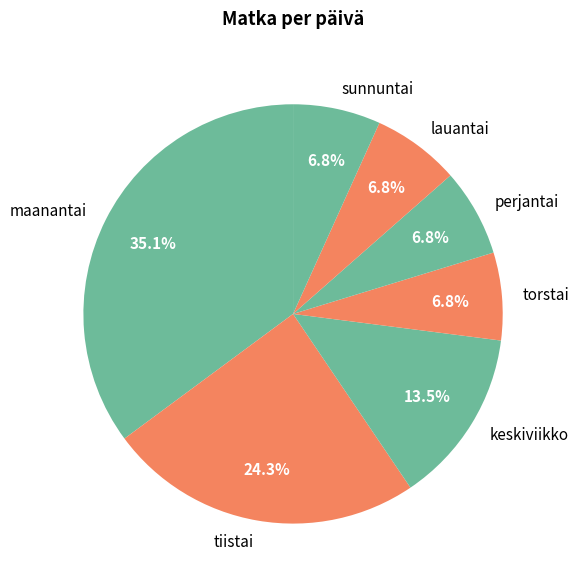

To the nearest percent, what is the difference between the keskiviikko and lauantai slice percentages?

7%